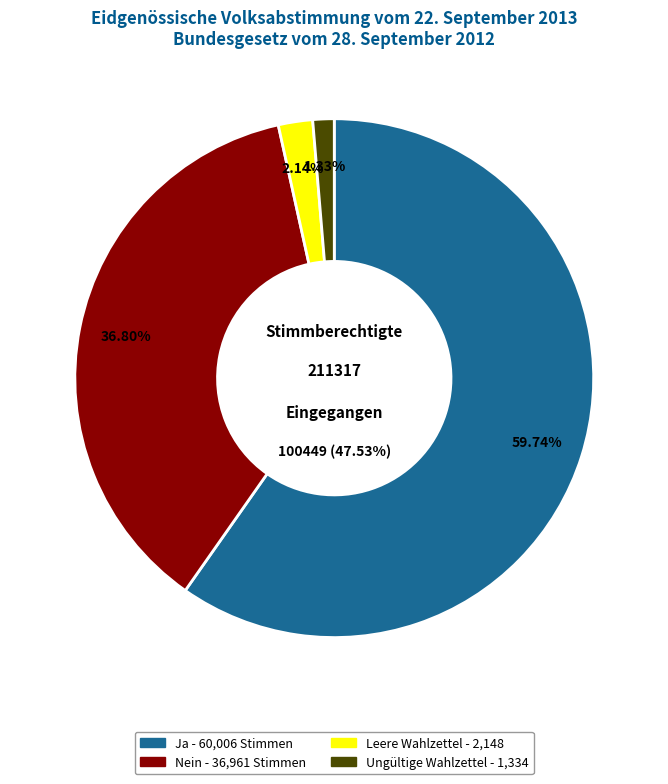

How many segments does this pie chart have?

4